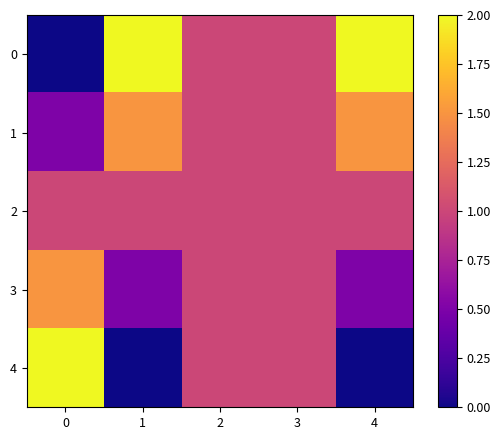

How many data points does each series have?

5